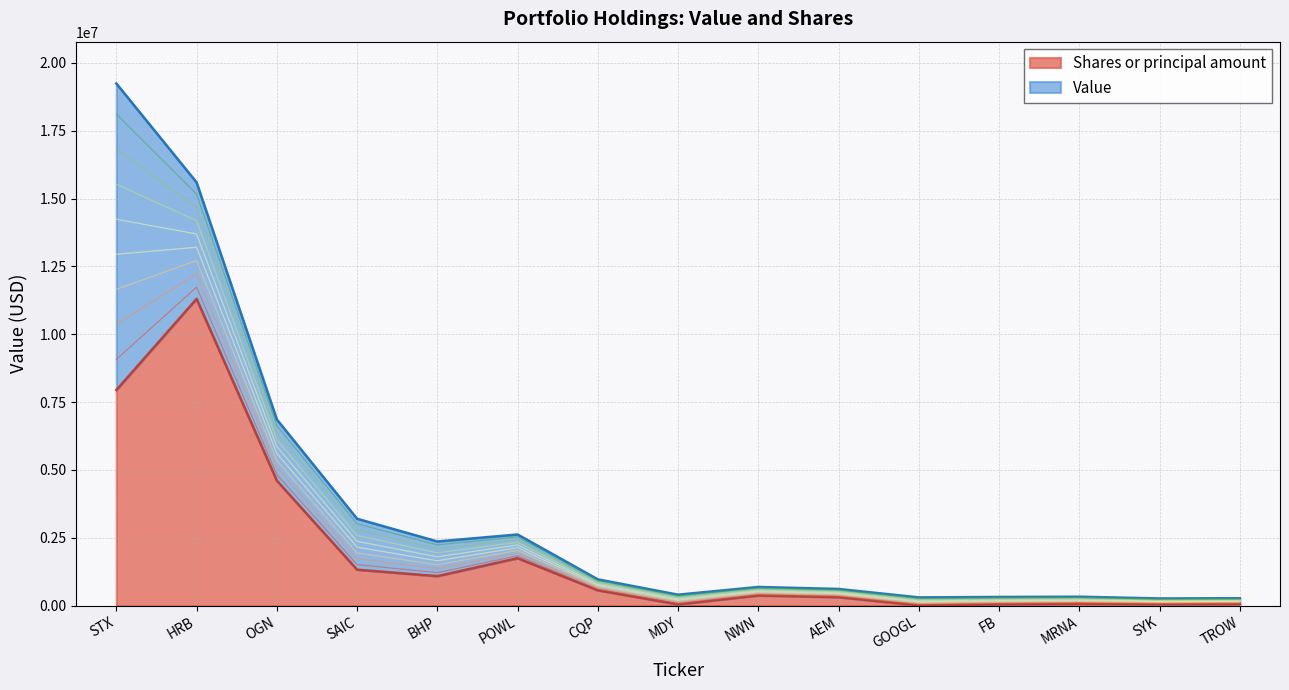

The chart shows a value of 76843.9 at MDY. True or false?

False